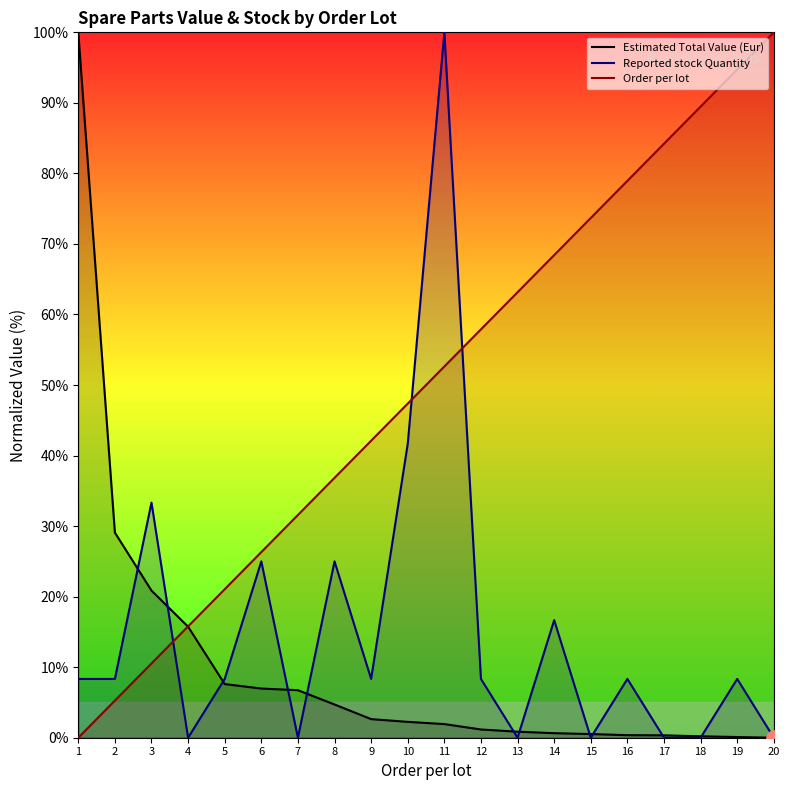

Which series reaches the maximum Y coordinate?

Order per lot